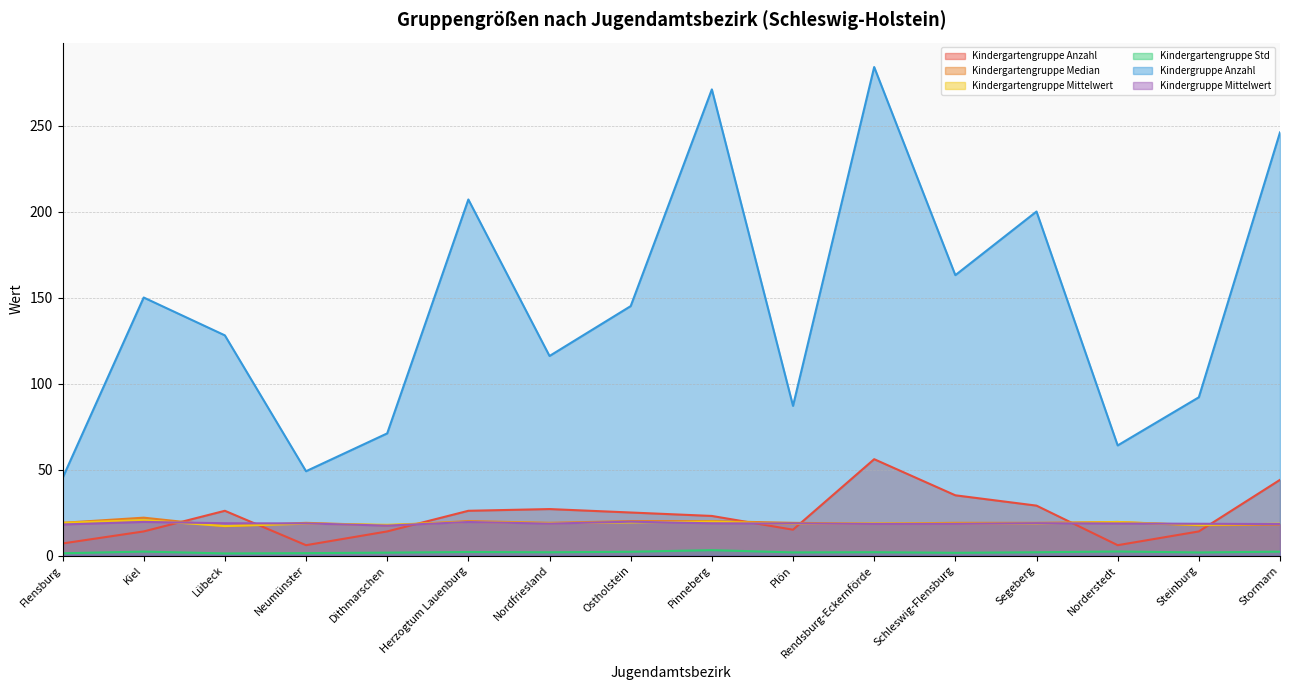

Is it true that Kindergruppe Anzahl equals 200.0 at Segeberg?

True